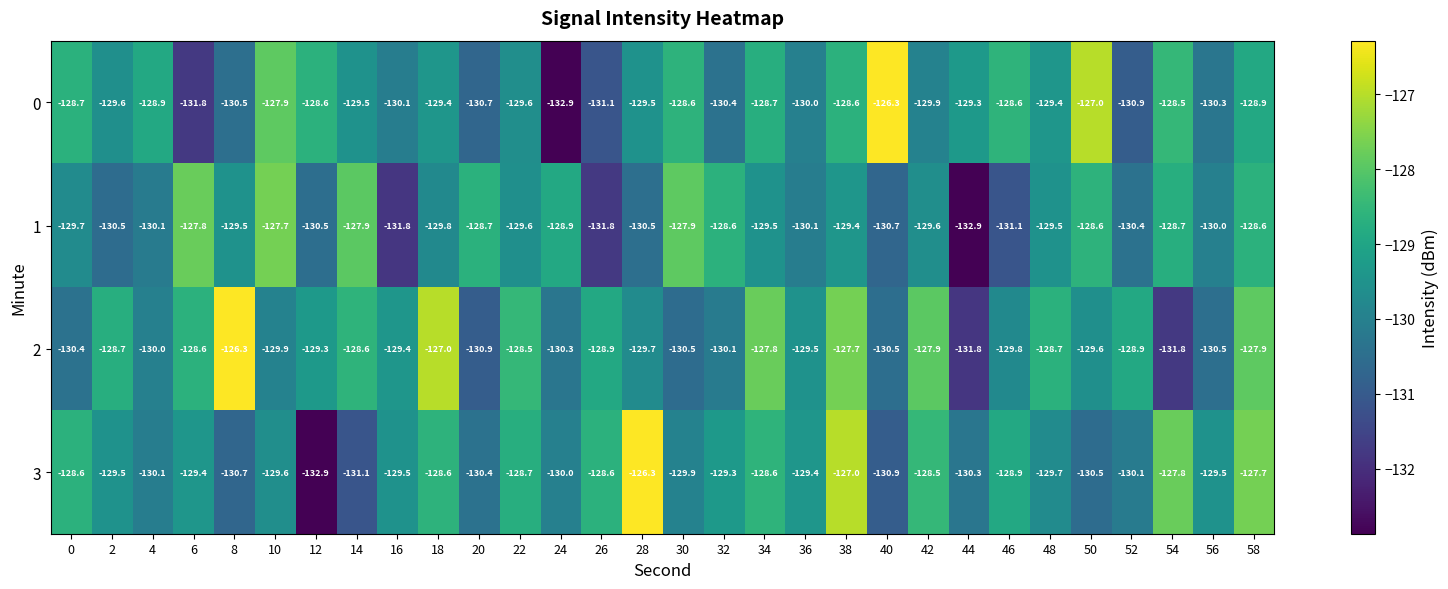

At which category is the sum across all series the highest?

38